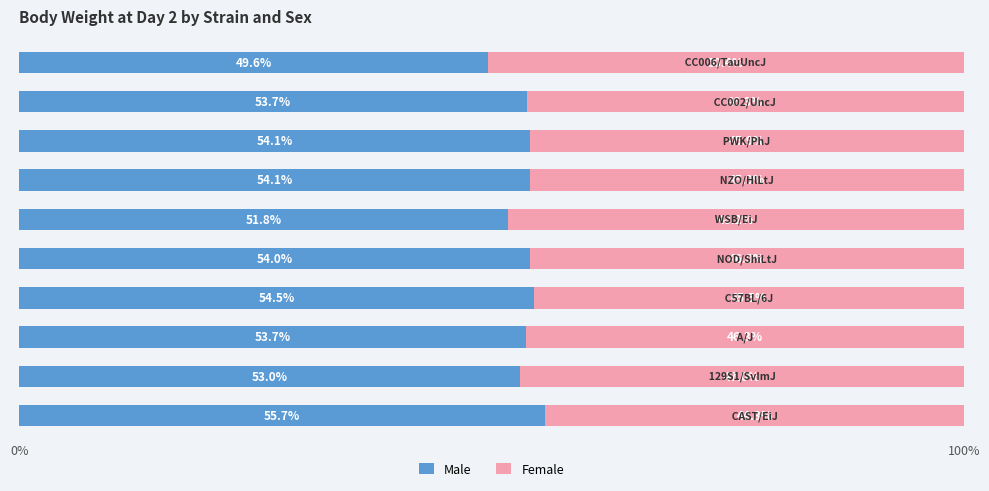

What is the difference between the second highest and second lowest values in the Male series?

2.7